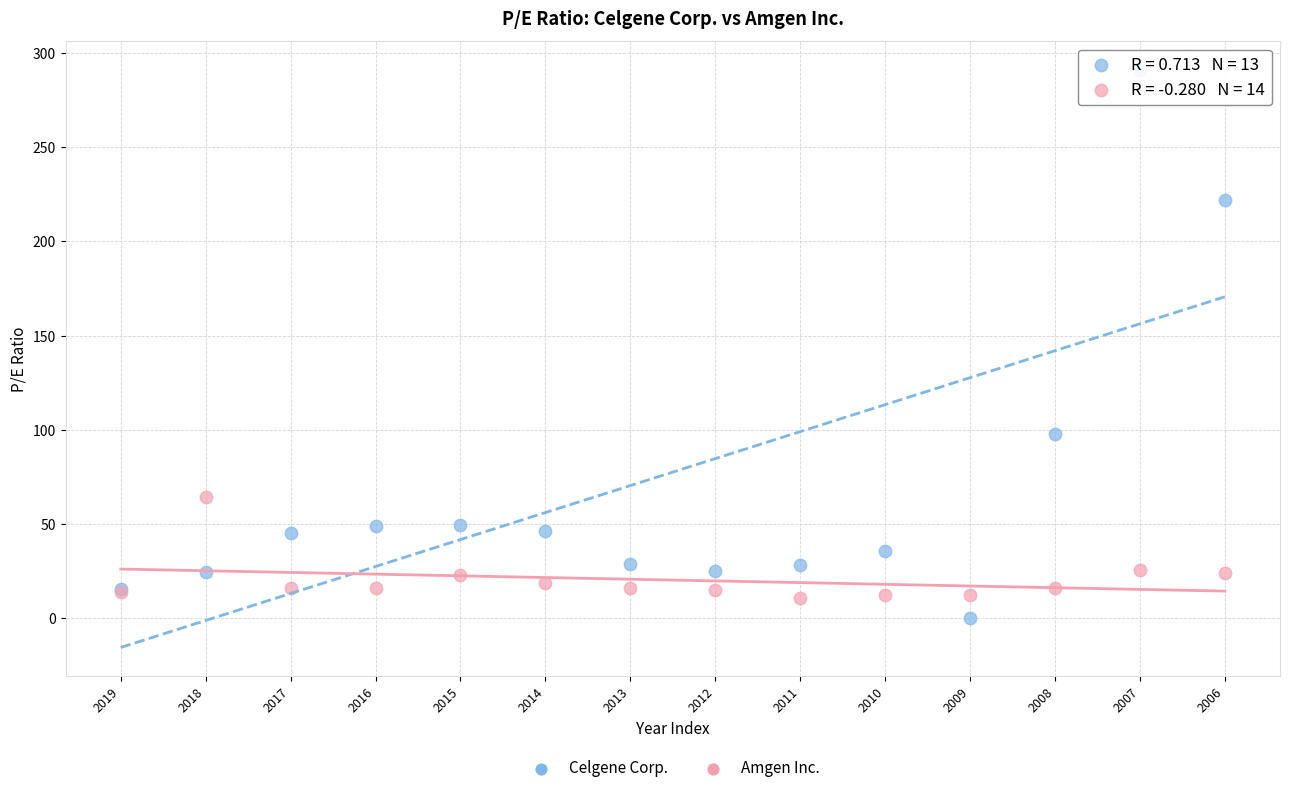

Which series contains the highest Y value?

Celgene Corp.